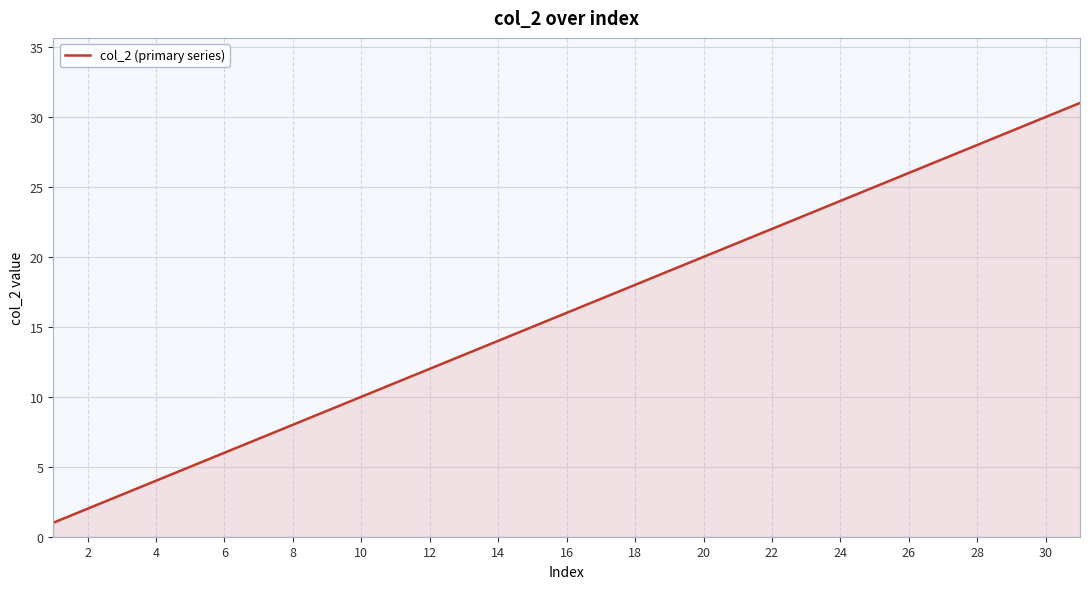

What is the maximum value shown in the chart?

31